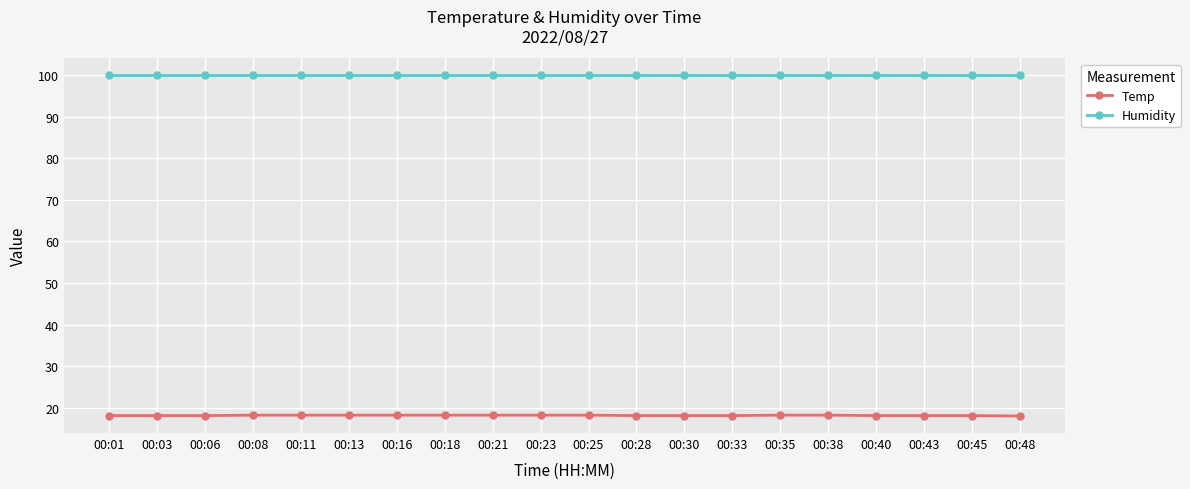

The value of Temp at 00:21 is 18.3. True or false?

True